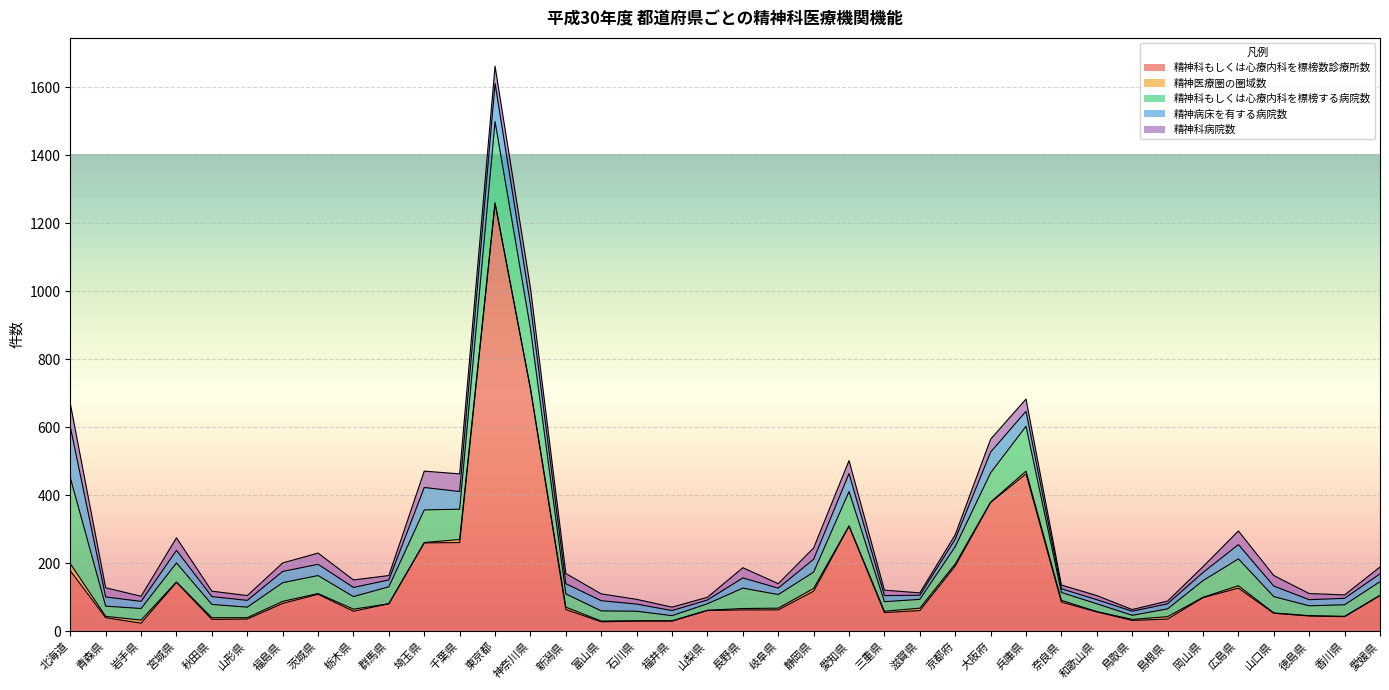

In 精神科もしくは心療内科を標榜する病院数, how many points are higher than both neighbors (excluding endpoints)?

8